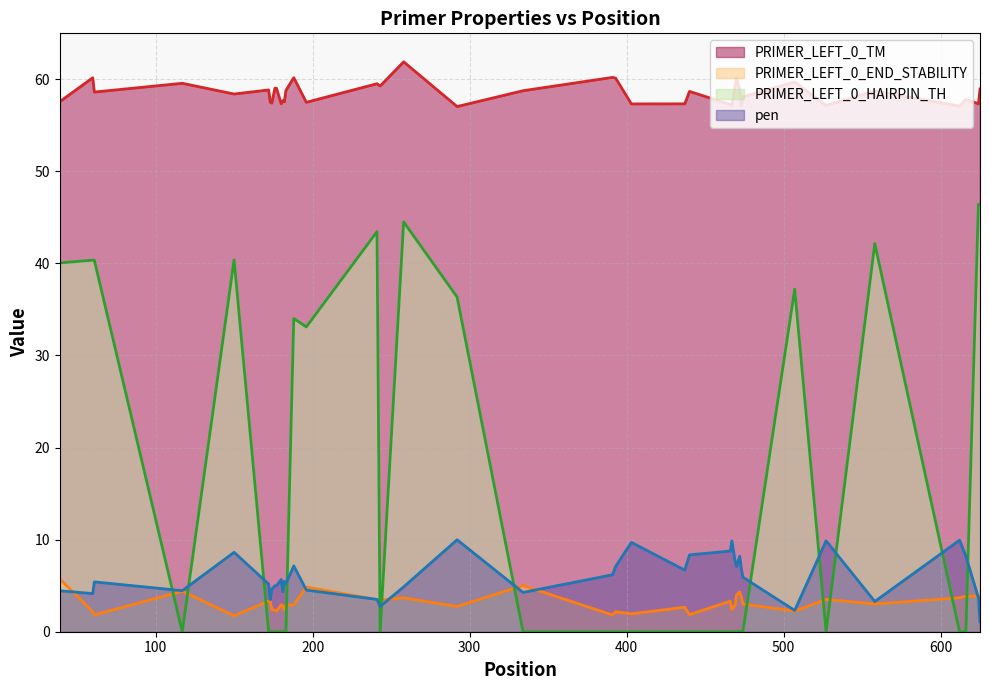

After their last crossing, which series has the higher values: pen or PRIMER_LEFT_0_END_STABILITY?

PRIMER_LEFT_0_END_STABILITY